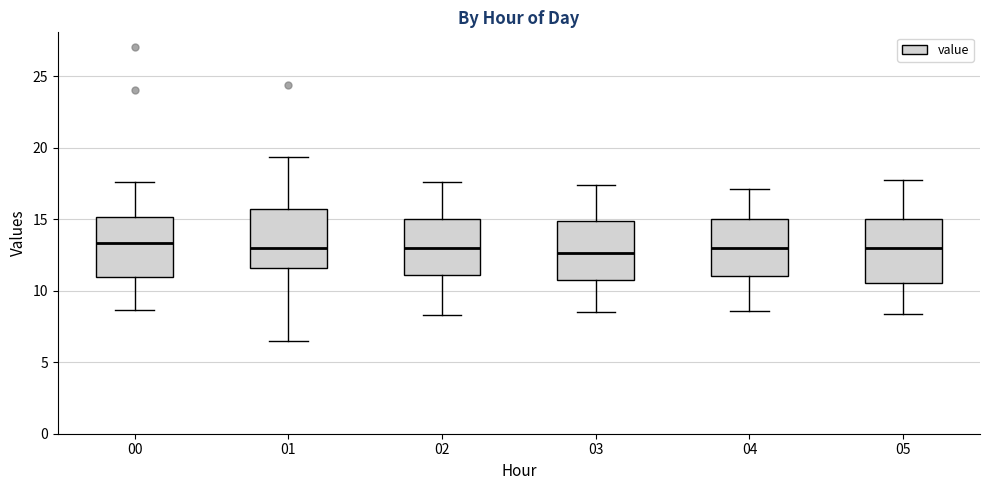

Reading left to right, read every box against the y-axis: the position of its median line, the range the box covers, and the ends of its whiskers. The values are not printed on the chart, so give them approximately, as read against the axis.

00: median 13.5, box 11.0 to 15.0, whiskers 8.5 to 17.5
01: median 13.0, box 11.5 to 15.5, whiskers 6.5 to 19.5
02: median 13.0, box 11.0 to 15.0, whiskers 8.5 to 17.5
03: median 12.5, box 11.0 to 15.0, whiskers 8.5 to 17.5
04: median 13.0, box 11.0 to 15.0, whiskers 8.5 to 17.0
05: median 13.0, box 10.5 to 15.0, whiskers 8.5 to 17.5